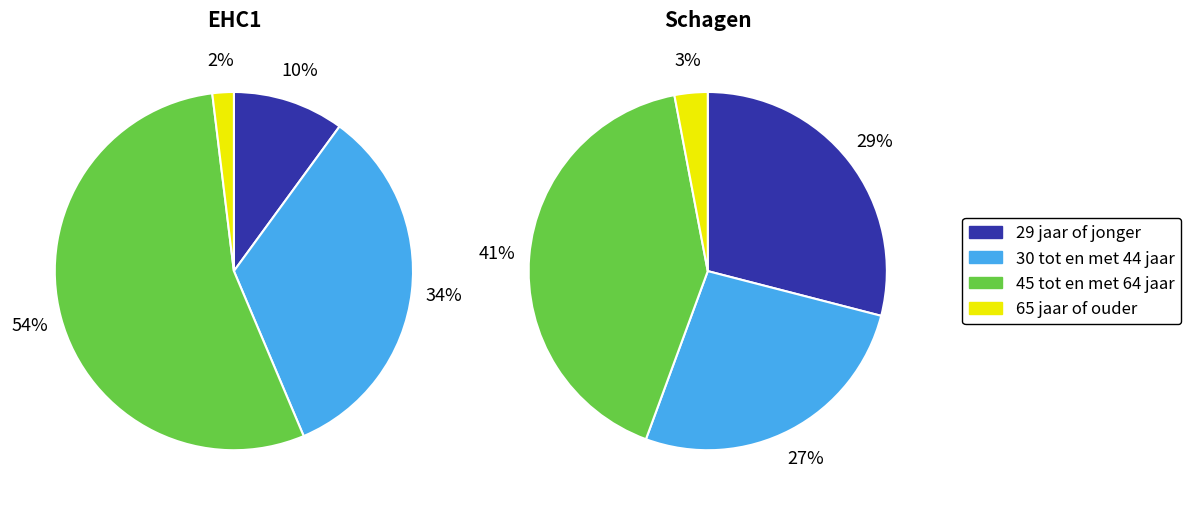

Is 30 tot en met 44 jaar the majority of the pie?

No